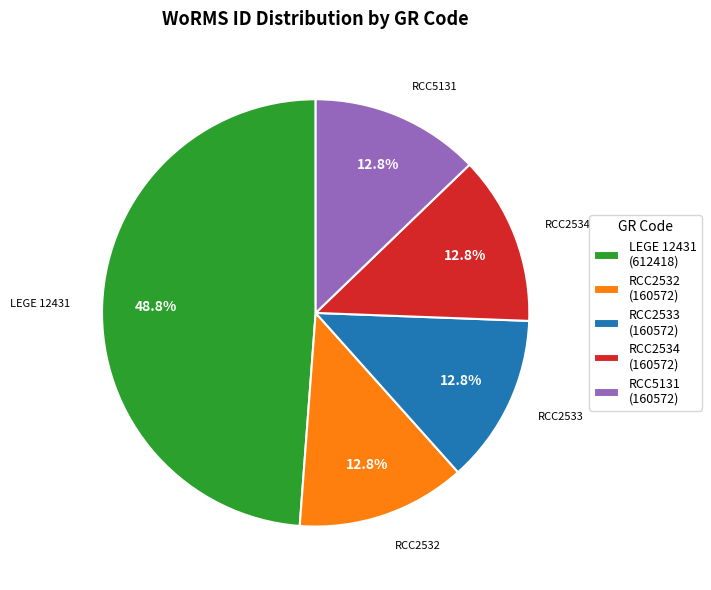

Which slice is the largest?

LEGE 12431